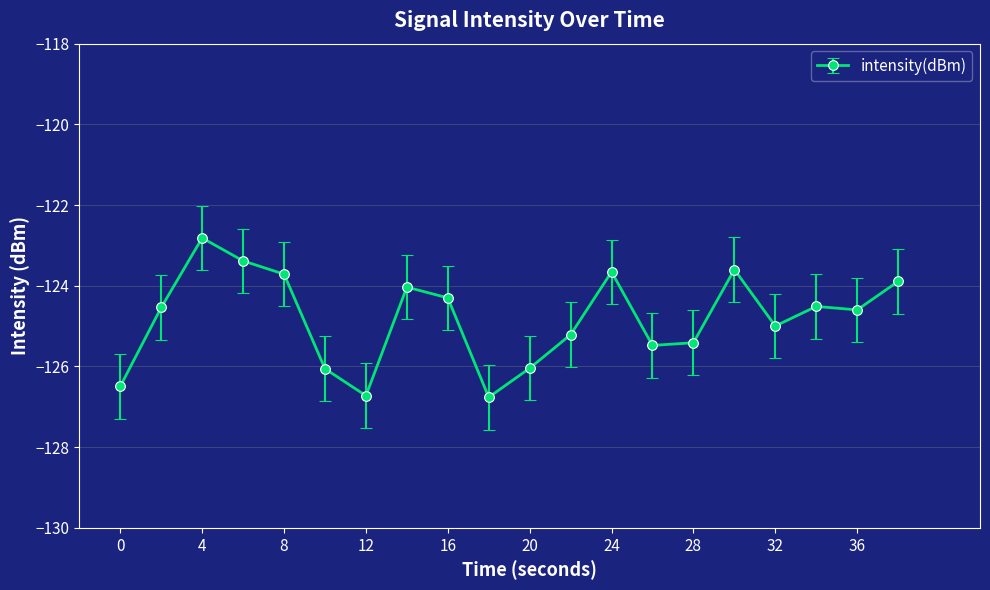

True or false: the data has more than 1 interior local peaks.

True